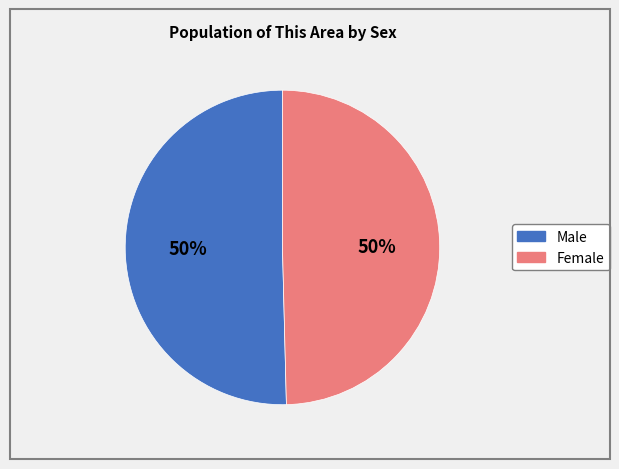

To the nearest percent, what is the average slice percentage?

50%